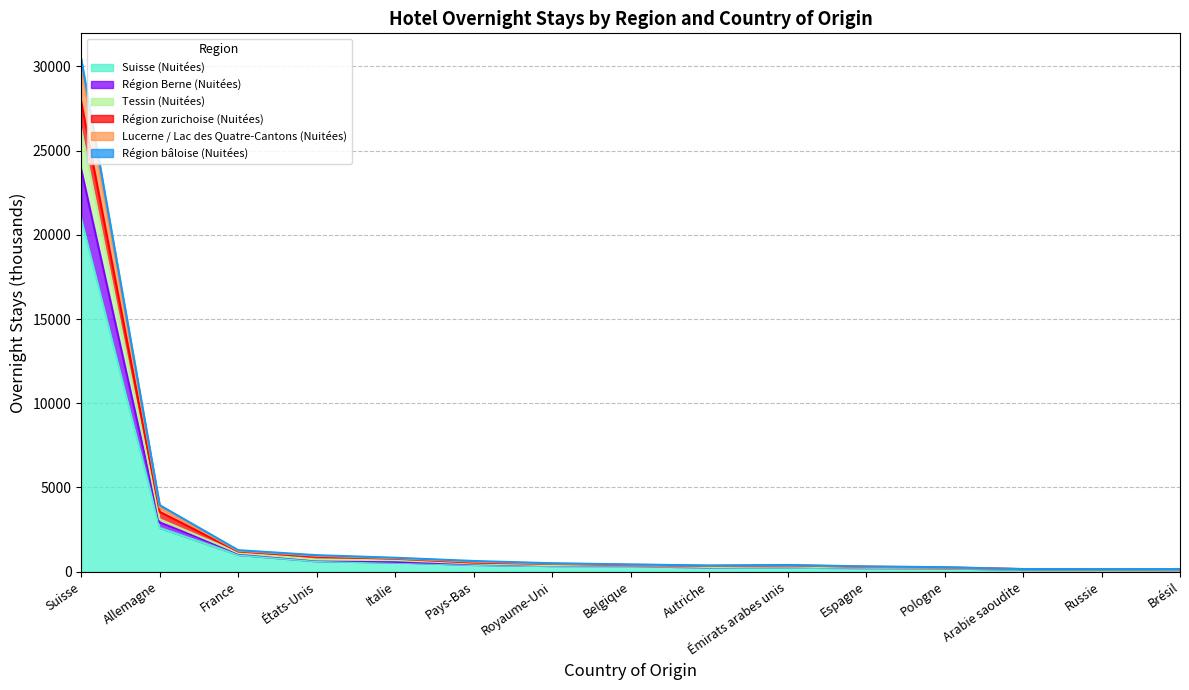

At which category is the sum across all series the highest?

Suisse